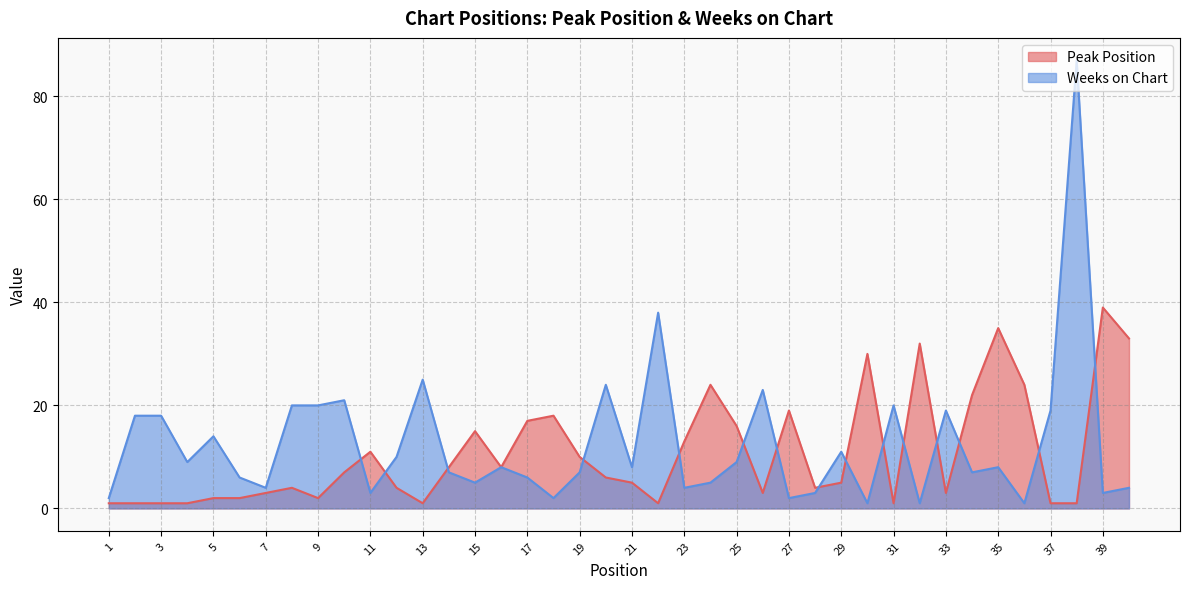

Reading left to right, extract all data points from this chart.

Peak Position: 1	1	1	1	2	2	3	4	2	7	11	4	1	8	15	8	17	18	10	6	5	1	13	24	16	3	19	4	5	30	1	32	3	22	35	24	1	1	39	33
Weeks on Chart: 2	18	18	9	14	6	4	20	20	21	3	10	25	7	5	8	6	2	7	24	8	38	4	5	9	23	2	3	11	1	20	1	19	7	8	1	19	87	3	4